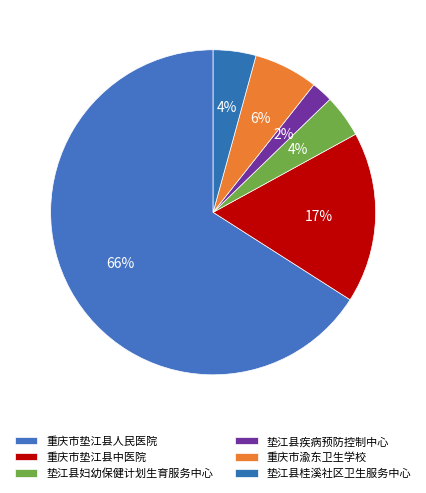

Count the number of slices in the pie.

6